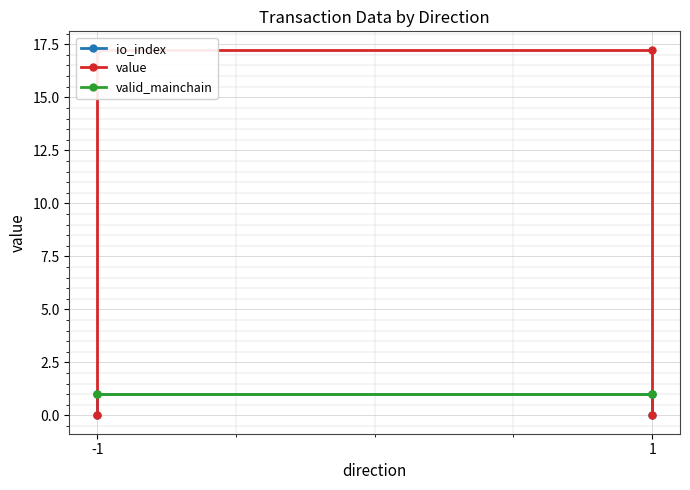

How many values in the value series exceed 17?

2